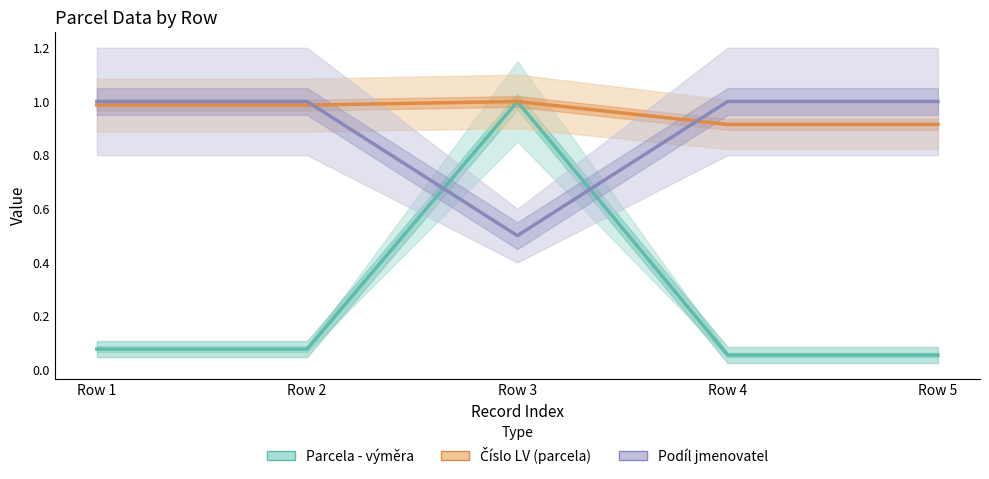

At which label is Číslo LV (parcela) closest to 0?

Row 4